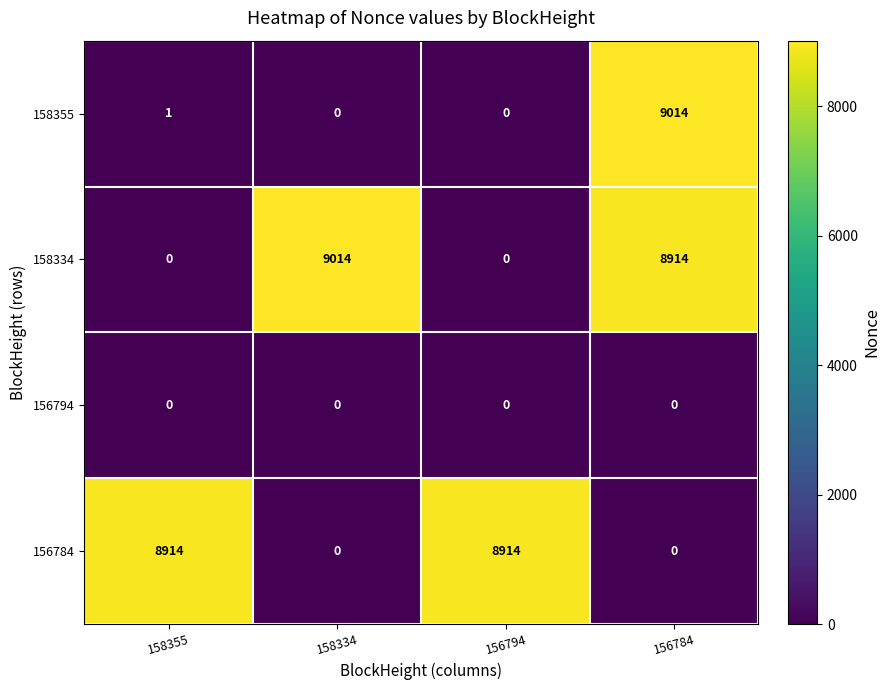

Reading right to left, list all the values displayed in this chart.

158355: 156784=9014	156794=0	158334=0	158355=1
158334: 156784=8914	156794=0	158334=9014	158355=0
156794: 156784=0	156794=0	158334=0	158355=0
156784: 156784=0	156794=8914	158334=0	158355=8914